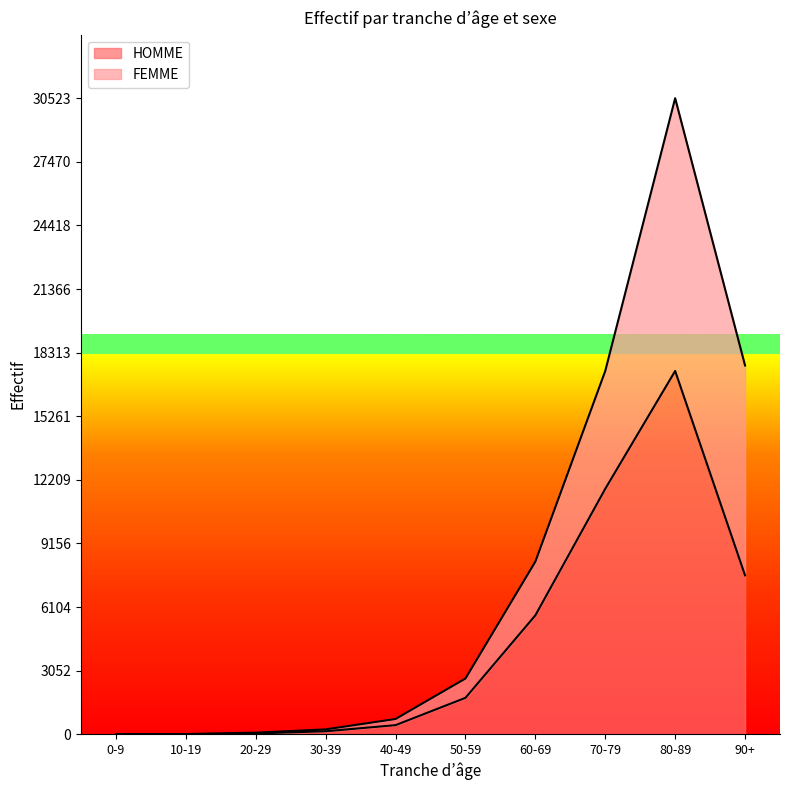

Which has a higher value, 10-19 or 40-49?

40-49